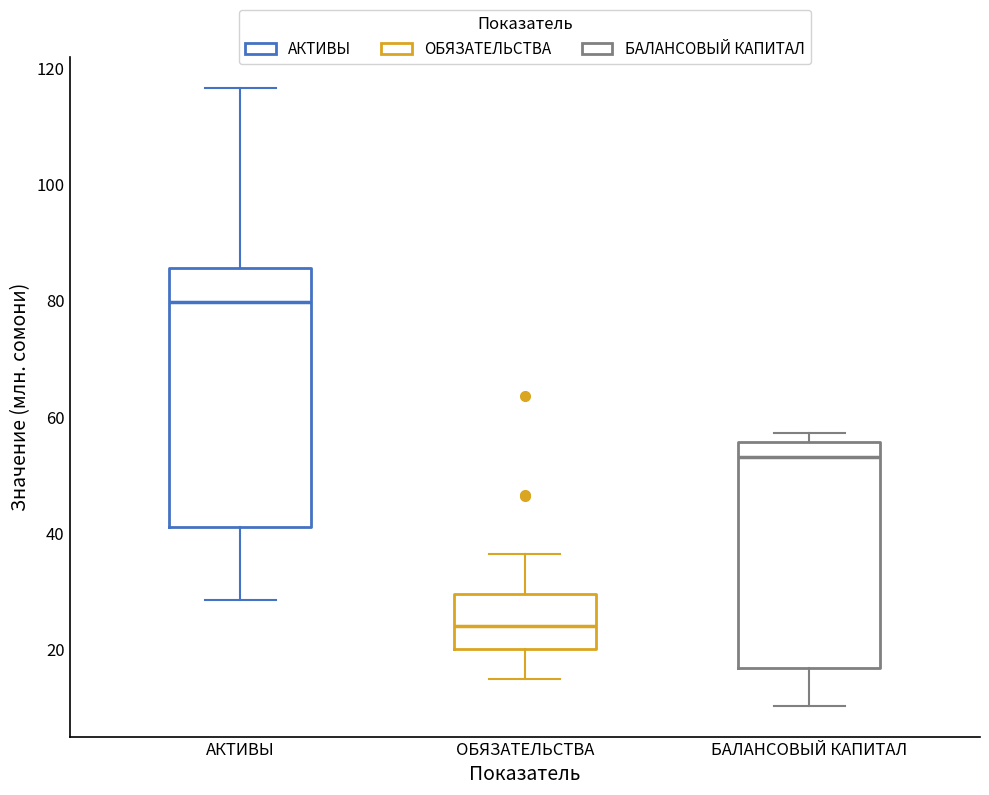

Which box has the highest median line?

АКТИВЫ